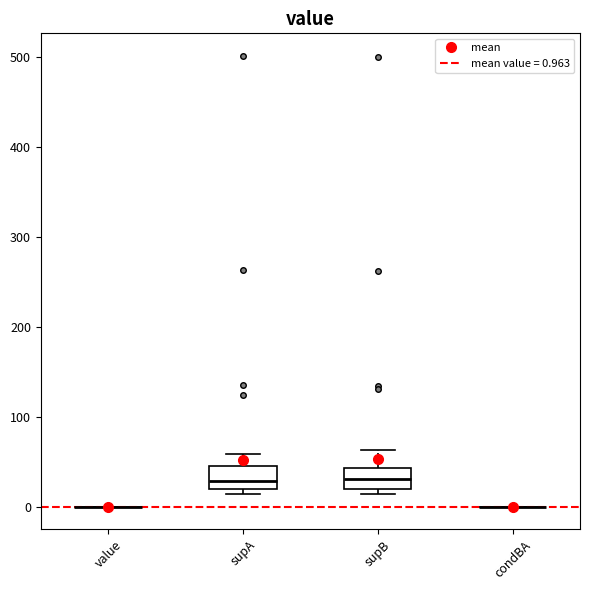

Where does the upper whisker of the box for supB end on the y-axis? The values are not printed on the chart, so give them approximately, as read against the axis.

60